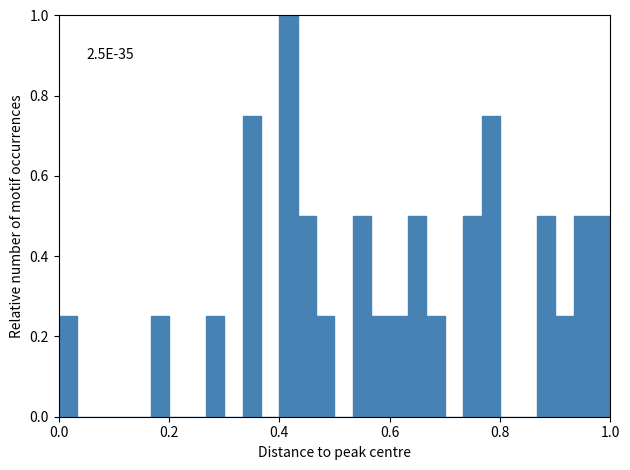

Around what value on the x-axis is the tallest bar? Give the approximate position of its centre, as read against the axis.

0.42